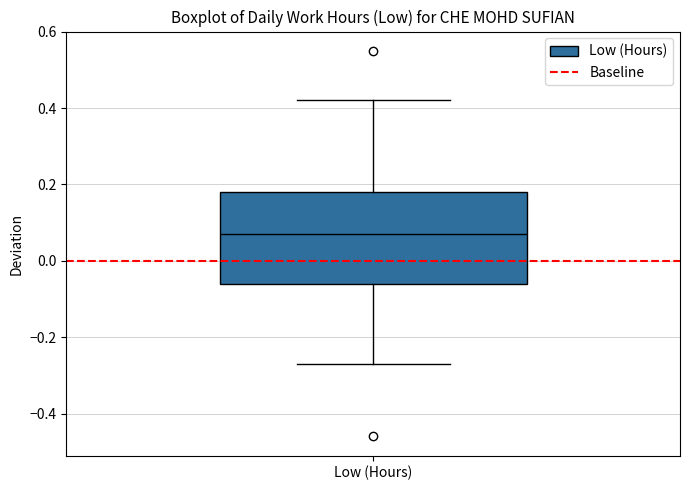

Read this box plot against the y-axis: the position of the median line, the range covered by the box, and the ends of both whiskers. The values are not printed on the chart, so give them approximately, as read against the axis.

median 0.08, box -0.06 to 0.18, whiskers -0.26 to 0.42